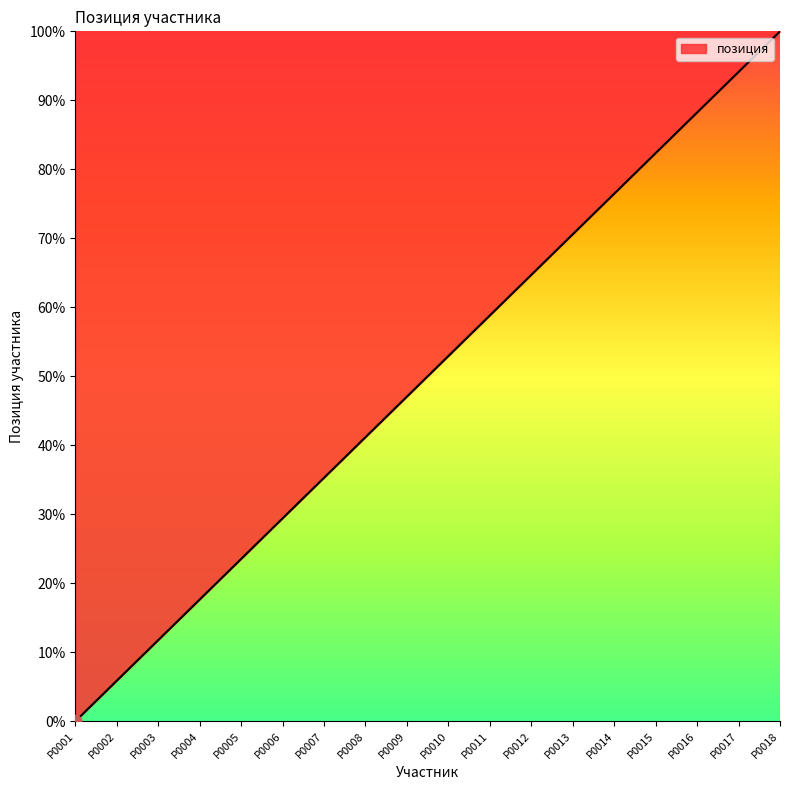

Between P0018 and P0001, which is larger?

P0018